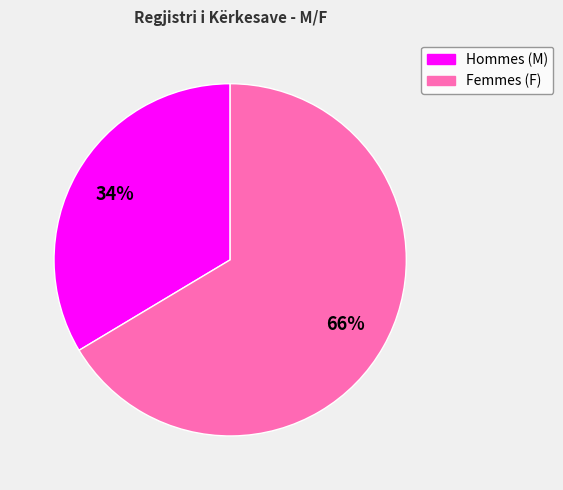

How many segments does this pie chart have?

2